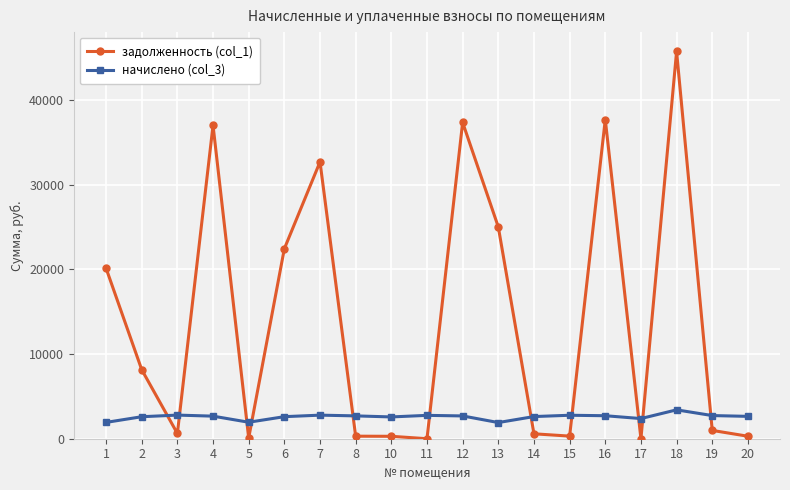

What is the value of the начислено (col_3) point at the 7th from the left?

2784.2